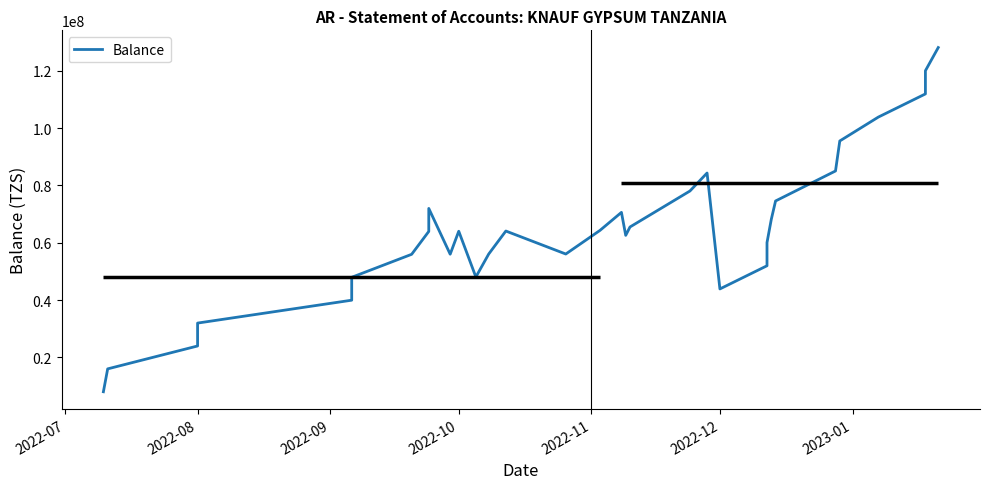

Which has a higher value, 2022-07 or 2022-12?

2022-12